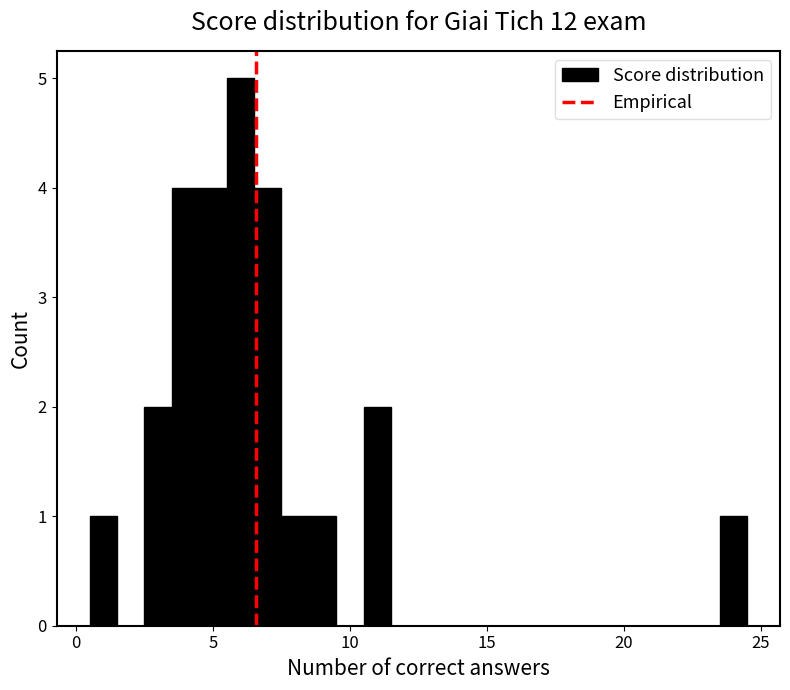

Around what value on the x-axis is the tallest bar? Give the approximate position of its centre, as read against the axis.

6.0